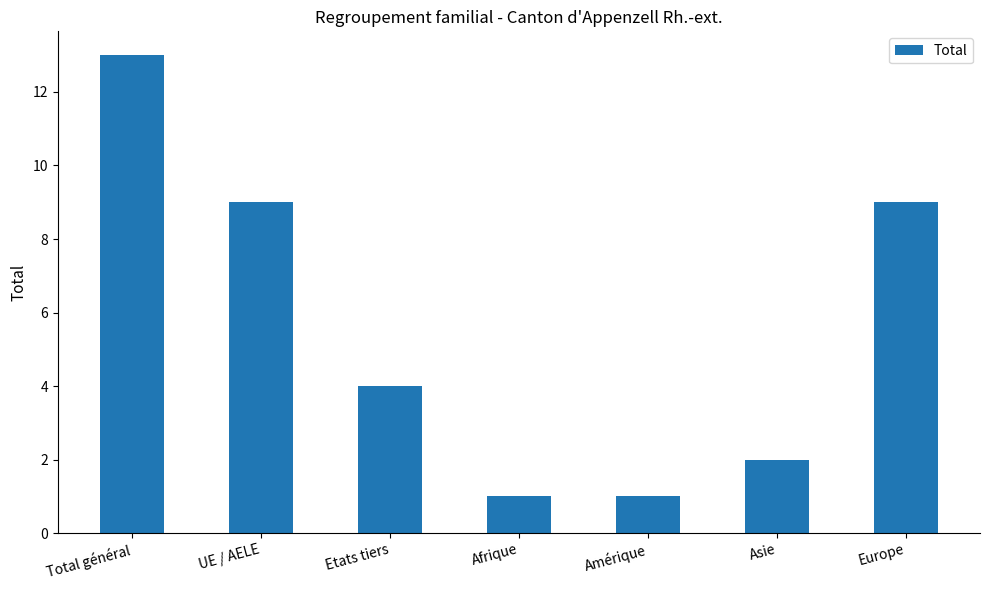

What is the value of the 5th bar from the left?

1